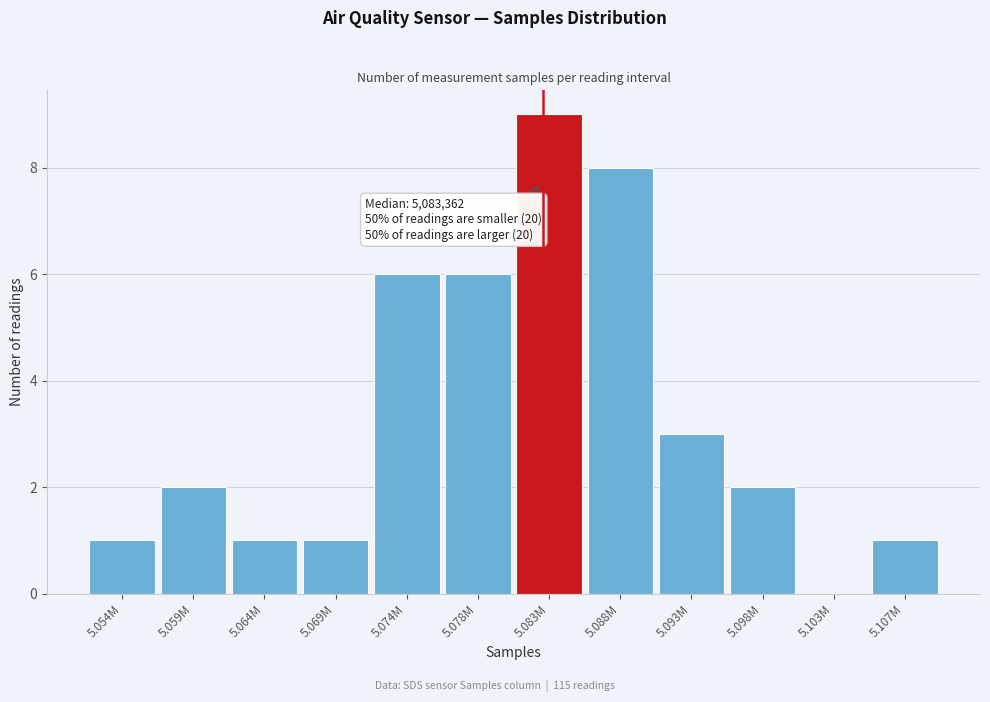

Reading right to left, list all the values displayed in this chart.

5.107M=1	5.103M=0	5.098M=2	5.093M=3	5.088M=8	5.083M=9	5.078M=6	5.074M=6	5.069M=1	5.064M=1	5.059M=2	5.054M=1